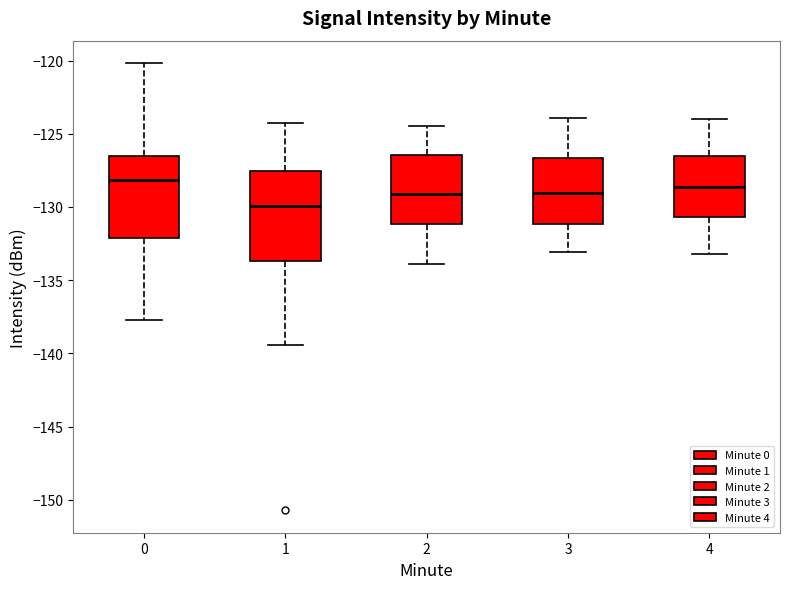

Reading left to right, read every box against the y-axis: the position of its median line, the range the box covers, and the ends of its whiskers. The values are not printed on the chart, so give them approximately, as read against the axis.

0: median -128.0, box -132.0 to -126.5, whiskers -137.5 to -120.0
1: median -130.0, box -133.5 to -127.5, whiskers -139.5 to -124.5
2: median -129.0, box -131.0 to -126.5, whiskers -134.0 to -124.5
3: median -129.0, box -131.0 to -126.5, whiskers -133.0 to -124.0
4: median -128.5, box -130.5 to -126.5, whiskers -133.0 to -124.0